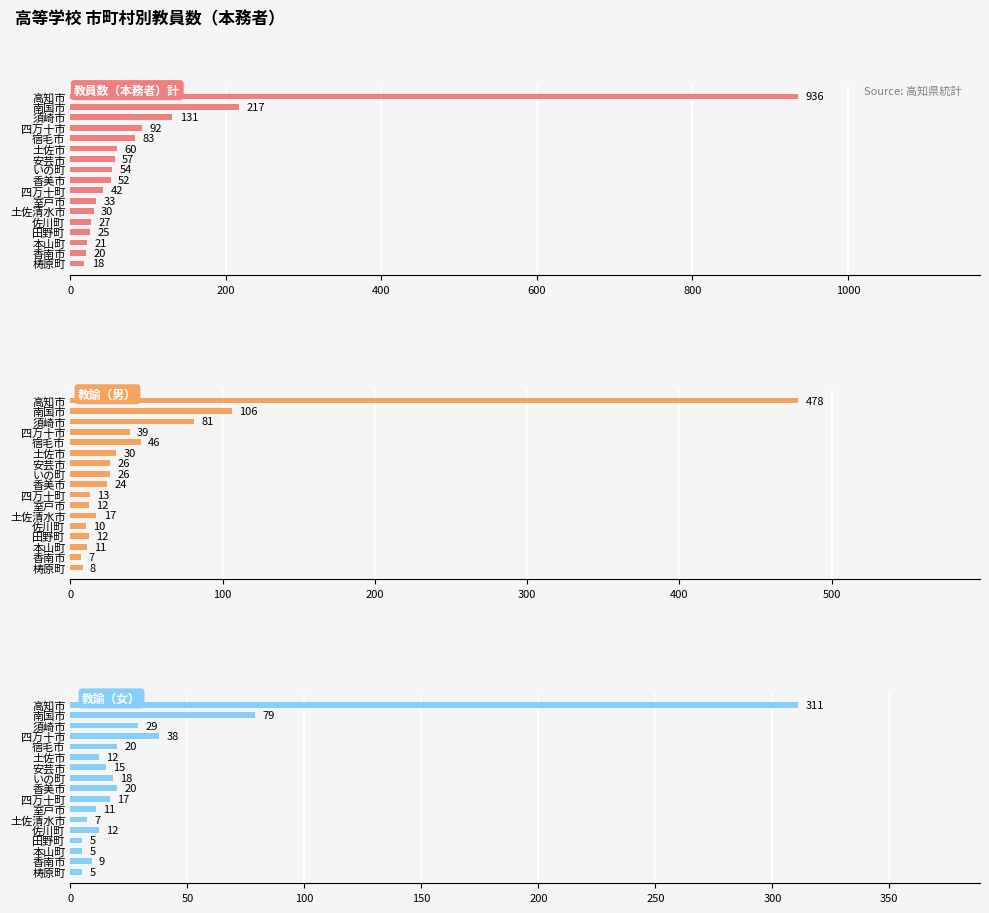

List the series in order of their overall mean, highest first.

教員数（本務者）計, 教諭（男）, 教諭（女）